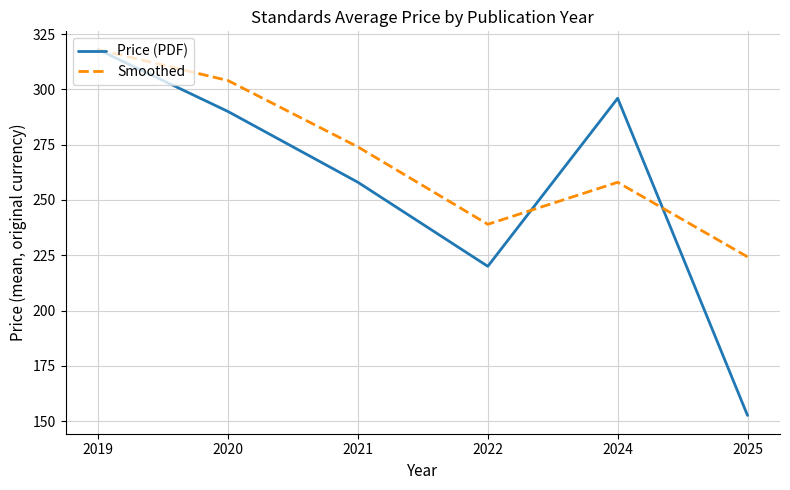

Reading left to right, what are all the values shown in this chart?

Price (PDF): 318.0	290.0	258.0	220.0	296.0	152.6
Smoothed: 318.0	304.0	274.0	239.0	258.0	224.3